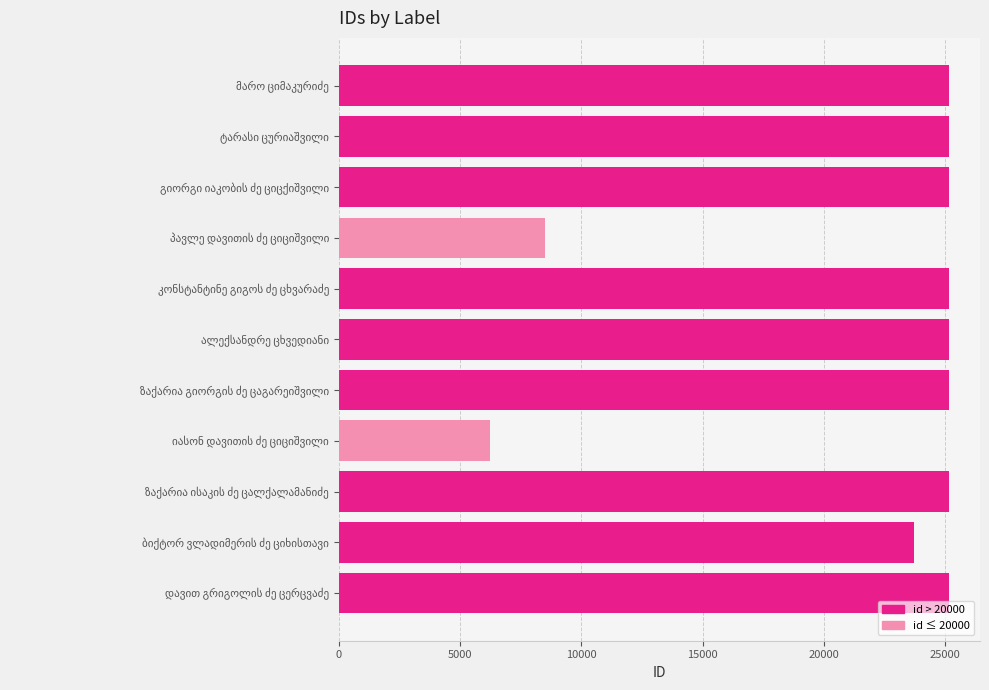

What is the greatest value displayed?

25183